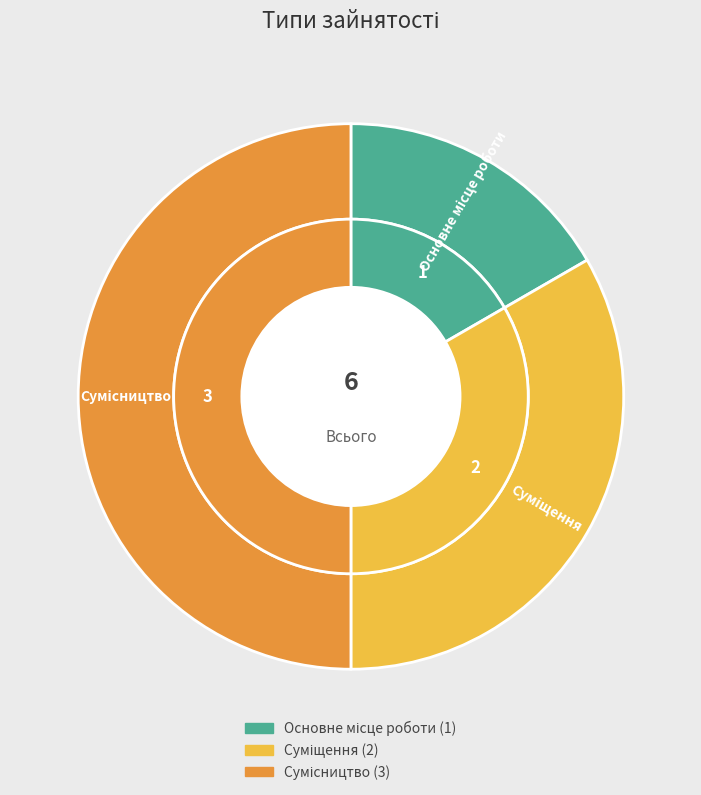

True or false: Суміщення accounts for 33% of the total.

True